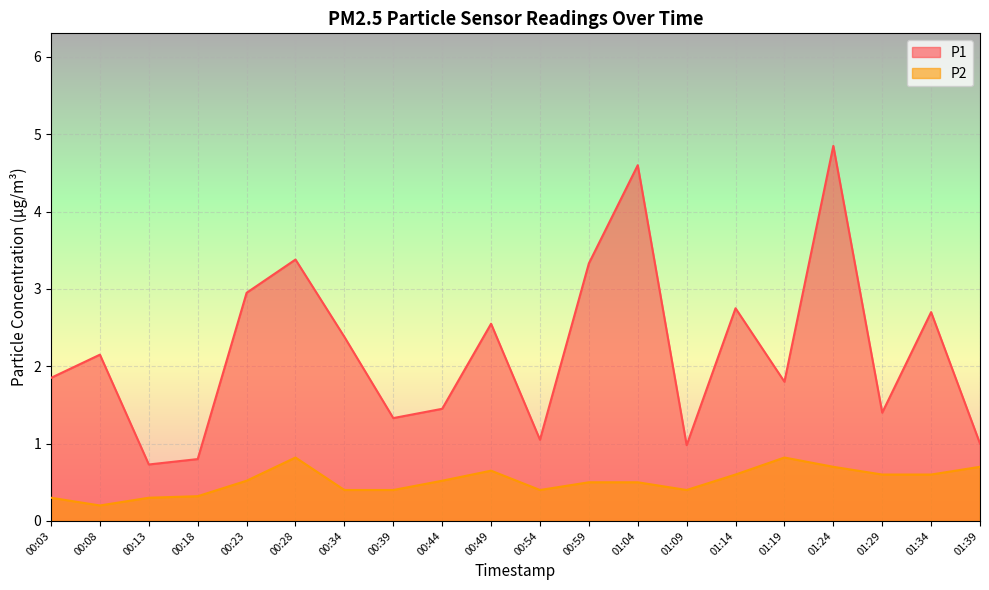

Which series has the largest total across all categories?

P1